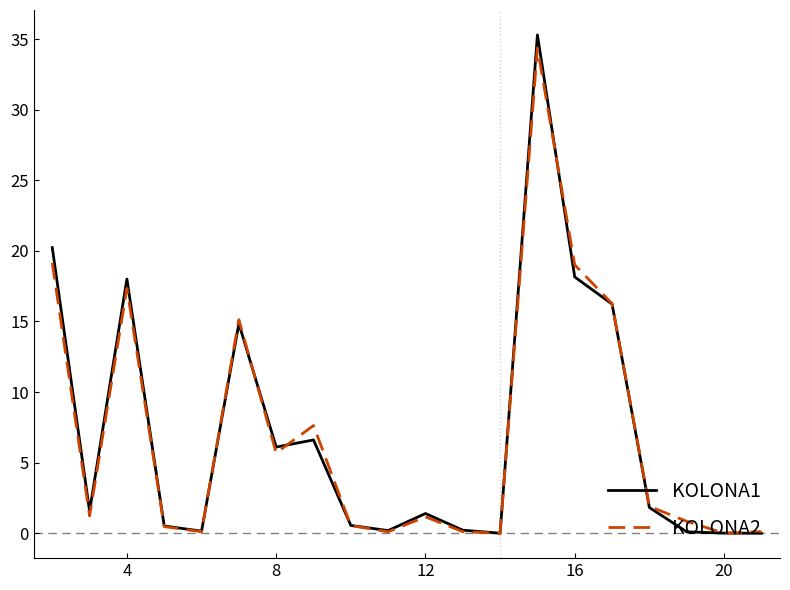

Which series has the largest range (max minus min)?

KOLONA1